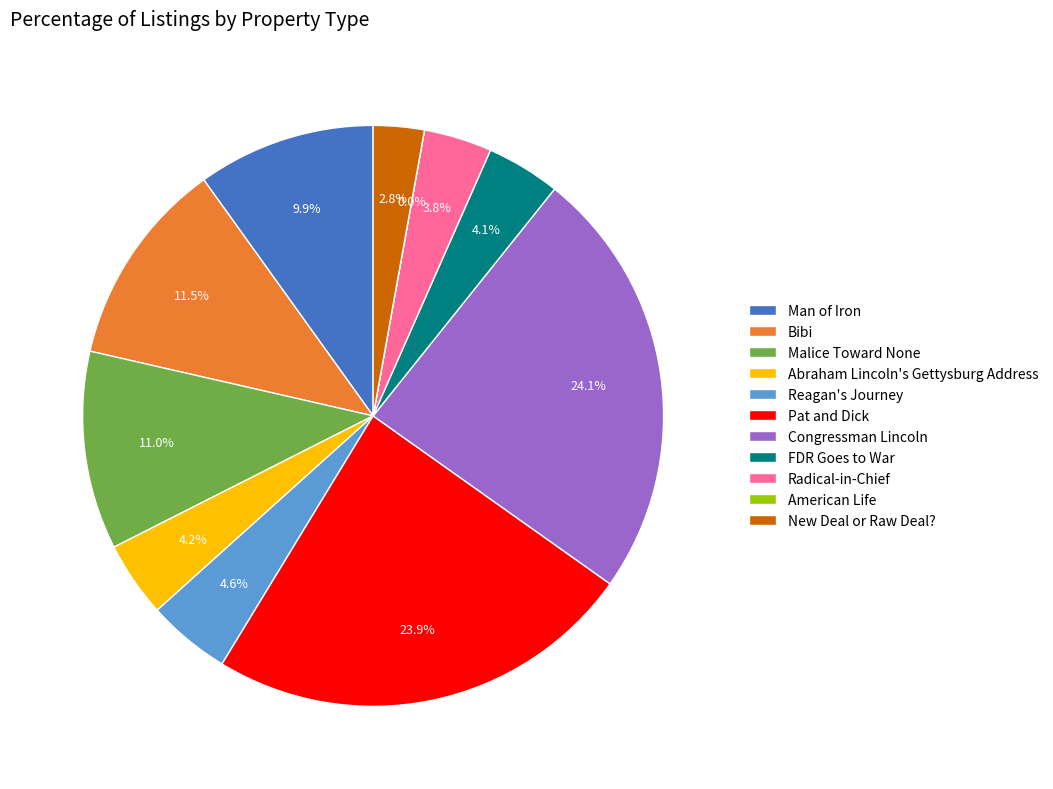

What portion of the pie excludes Congressman Lincoln?

75.9%